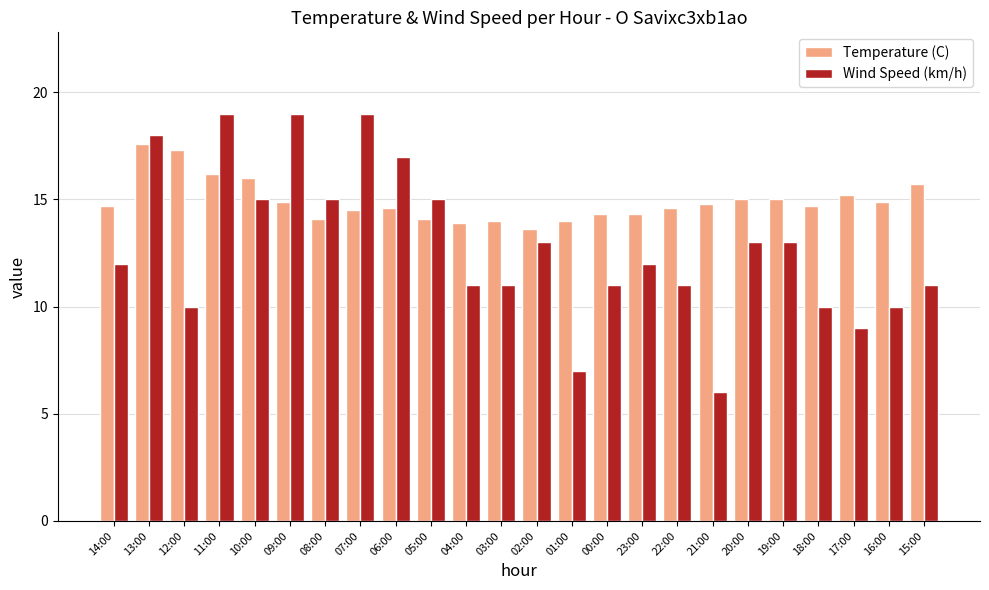

What is the greatest value displayed?

19.0